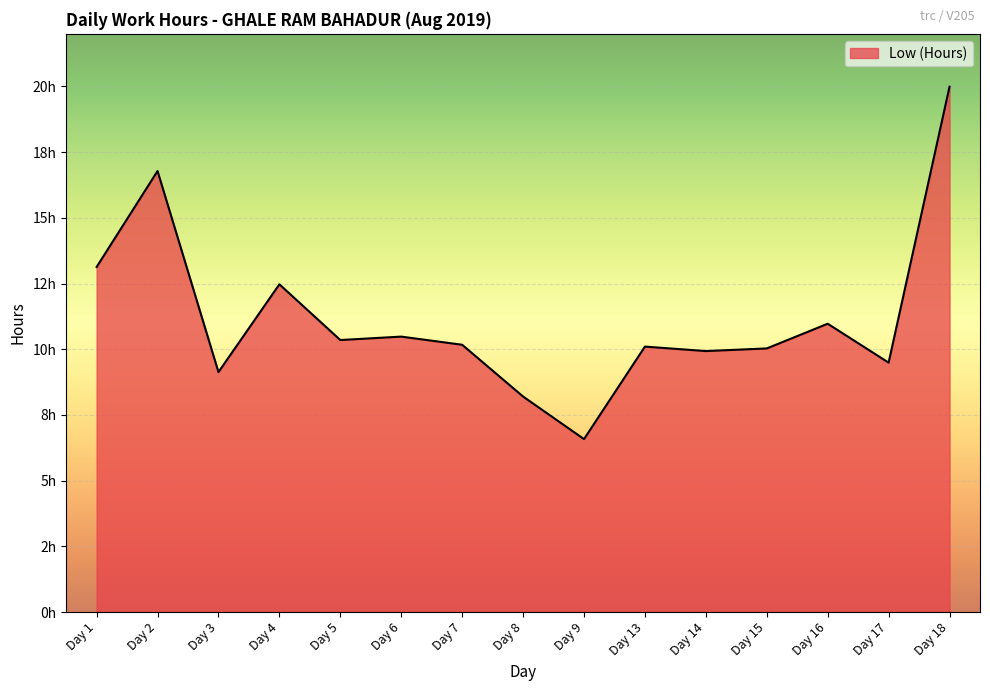

List the labels in order of value, smallest first.

Day 9, Day 8, Day 3, Day 17, Day 14, Day 15, Day 13, Day 7, Day 5, Day 6, Day 16, Day 4, Day 1, Day 2, Day 18